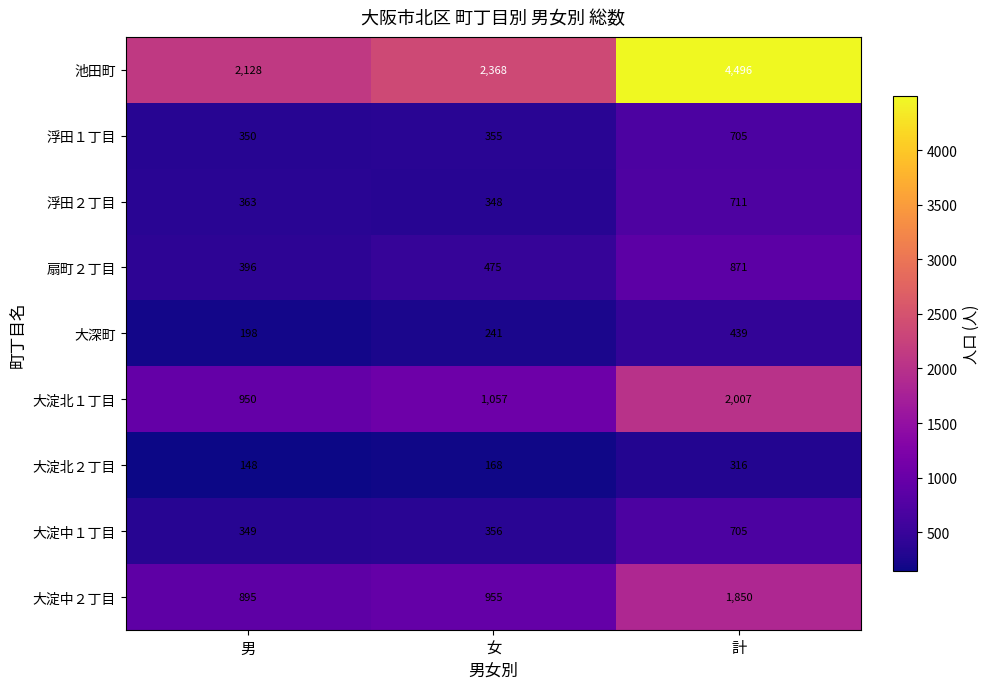

Reading right to left, list all the values displayed in this chart.

池田町: 計=4496	女=2368	男=2128
浮田１丁目: 計=705	女=355	男=350
浮田２丁目: 計=711	女=348	男=363
扇町２丁目: 計=871	女=475	男=396
大深町: 計=439	女=241	男=198
大淀北１丁目: 計=2007	女=1057	男=950
大淀北２丁目: 計=316	女=168	男=148
大淀中１丁目: 計=705	女=356	男=349
大淀中２丁目: 計=1850	女=955	男=895